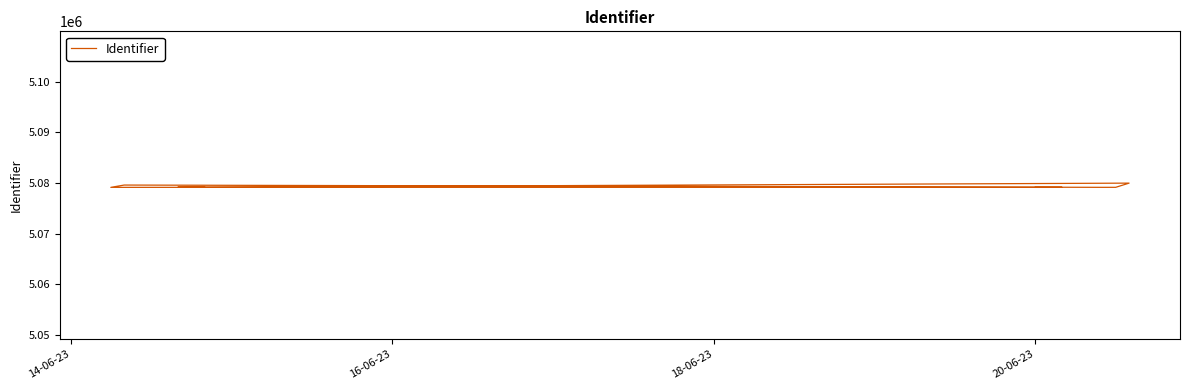

The value at 20-06-23 is 5079152. True or false?

True